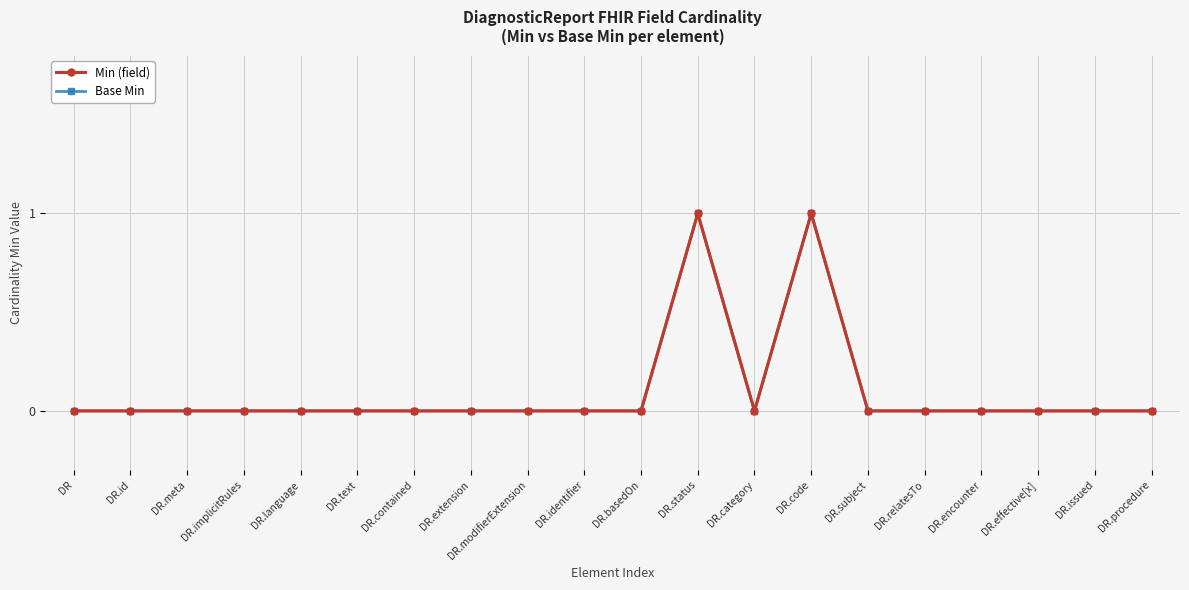

What is the label of the 6th point from the left?

DR.text